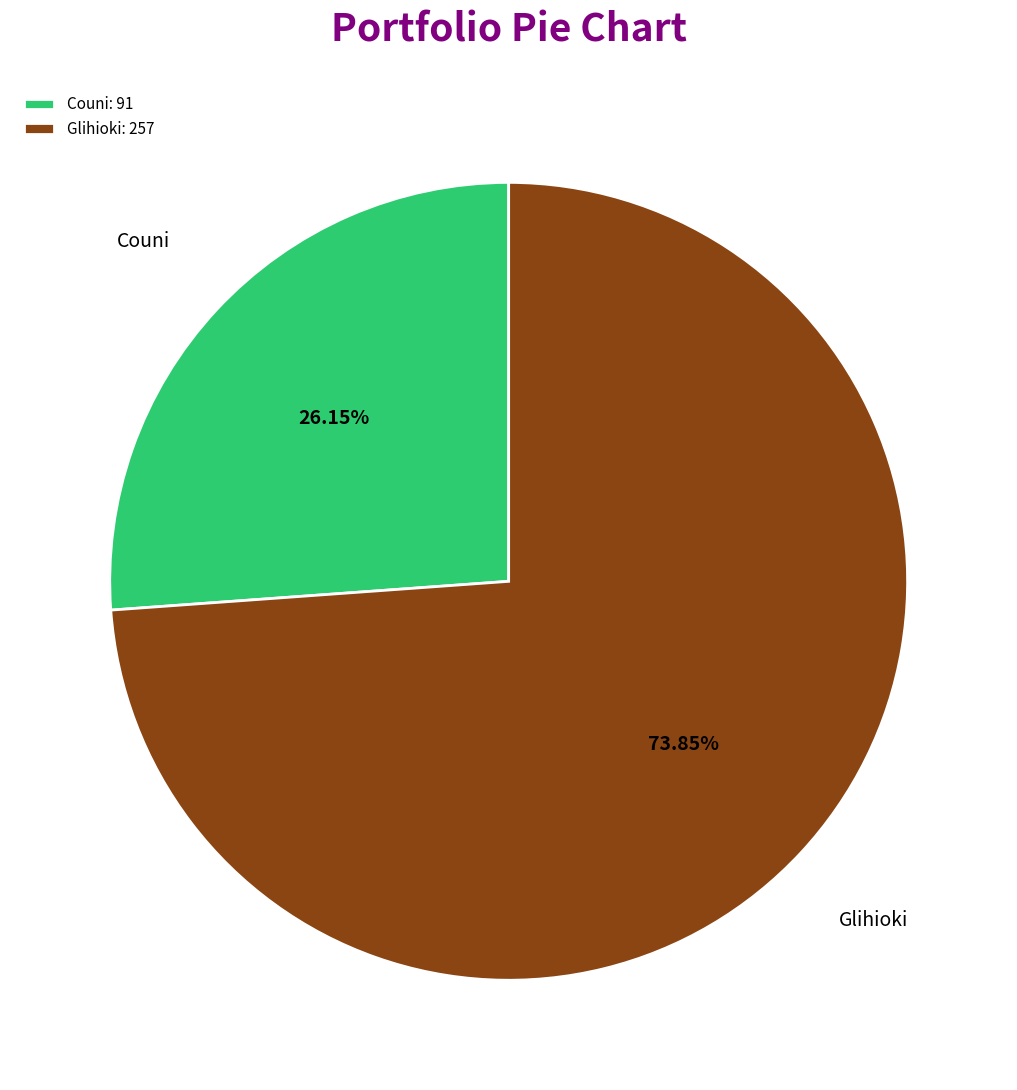

Approximately how many times larger is the value at Glihioki compared to Couni?

2.8